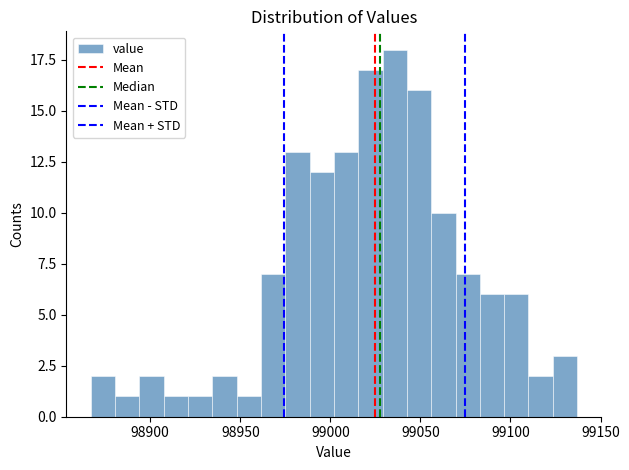

Read against the x-axis, roughly where is the centre of the tallest bar?

99035